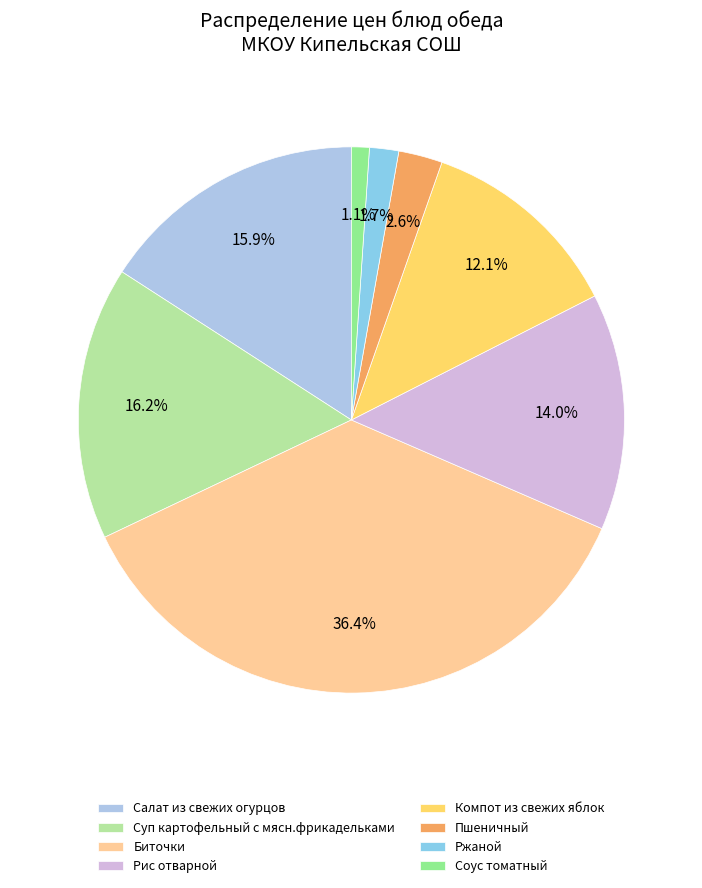

To the nearest percent, what is the difference between the largest and smallest slice percentages?

35%